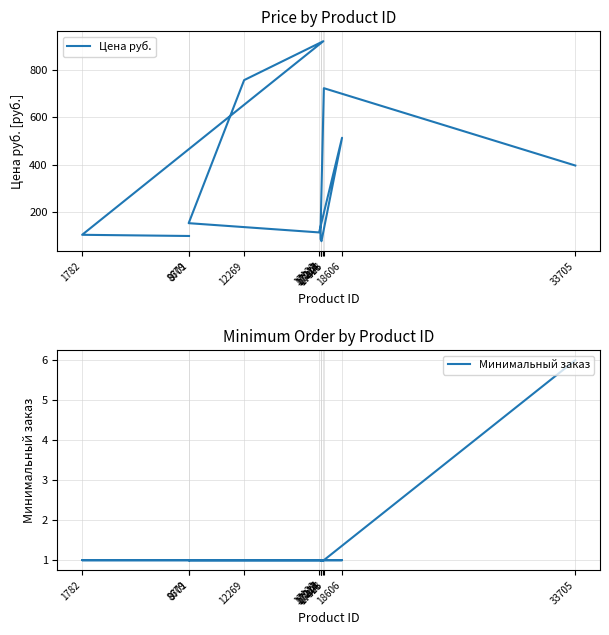

How many series are shown in this chart?

2